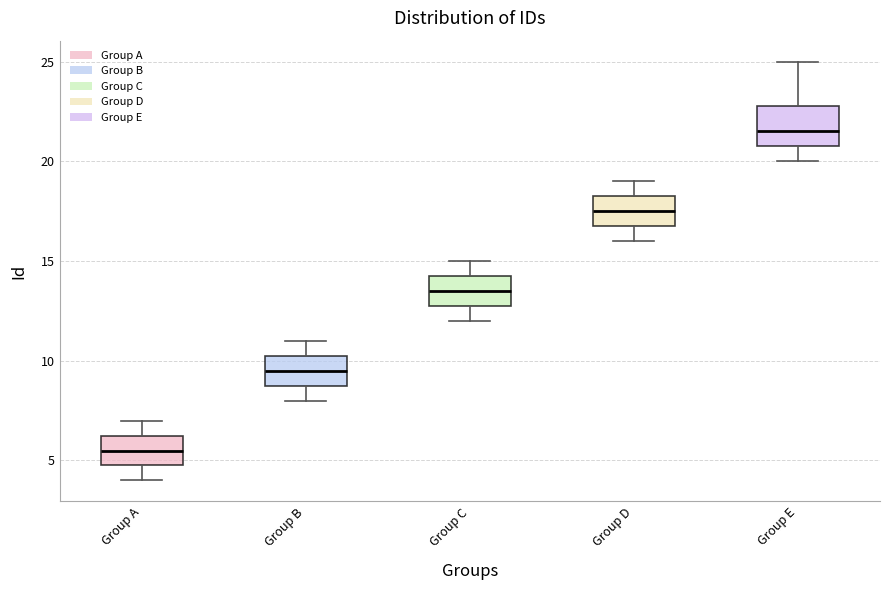

Reading left to right, read every box against the y-axis: the position of its median line, the range the box covers, and the ends of its whiskers. The values are not printed on the chart, so give them approximately, as read against the axis.

Group A: median 5.5, box 5.0 to 6.5, whiskers 4.0 to 7.0
Group B: median 9.5, box 9.0 to 10.5, whiskers 8.0 to 11.0
Group C: median 13.5, box 13.0 to 14.5, whiskers 12.0 to 15.0
Group D: median 17.5, box 17.0 to 18.5, whiskers 16.0 to 19.0
Group E: median 21.5, box 21.0 to 23.0, whiskers 20.0 to 25.0